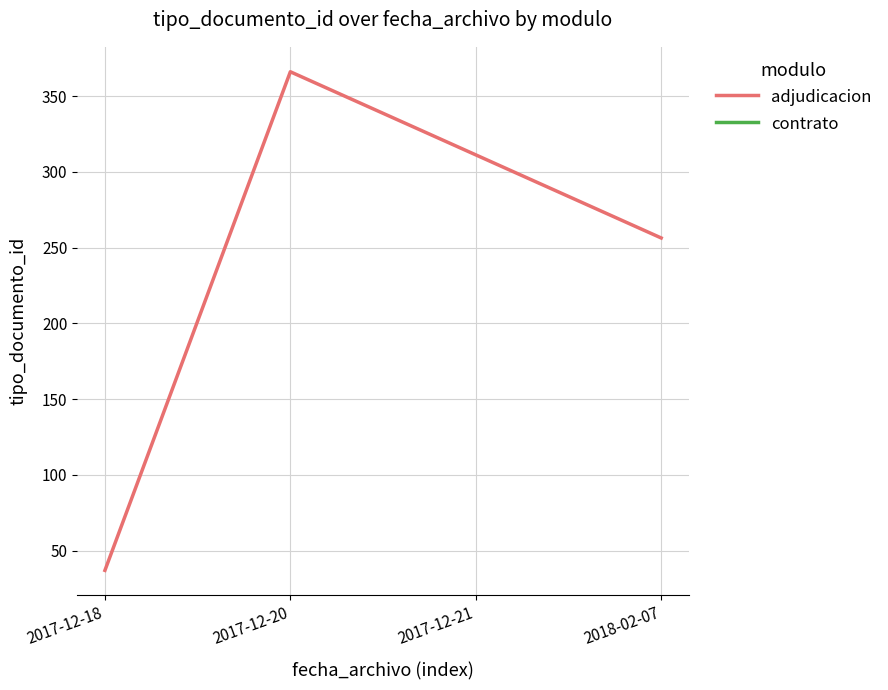

At which label does the data first exceed 256?

2017-12-20